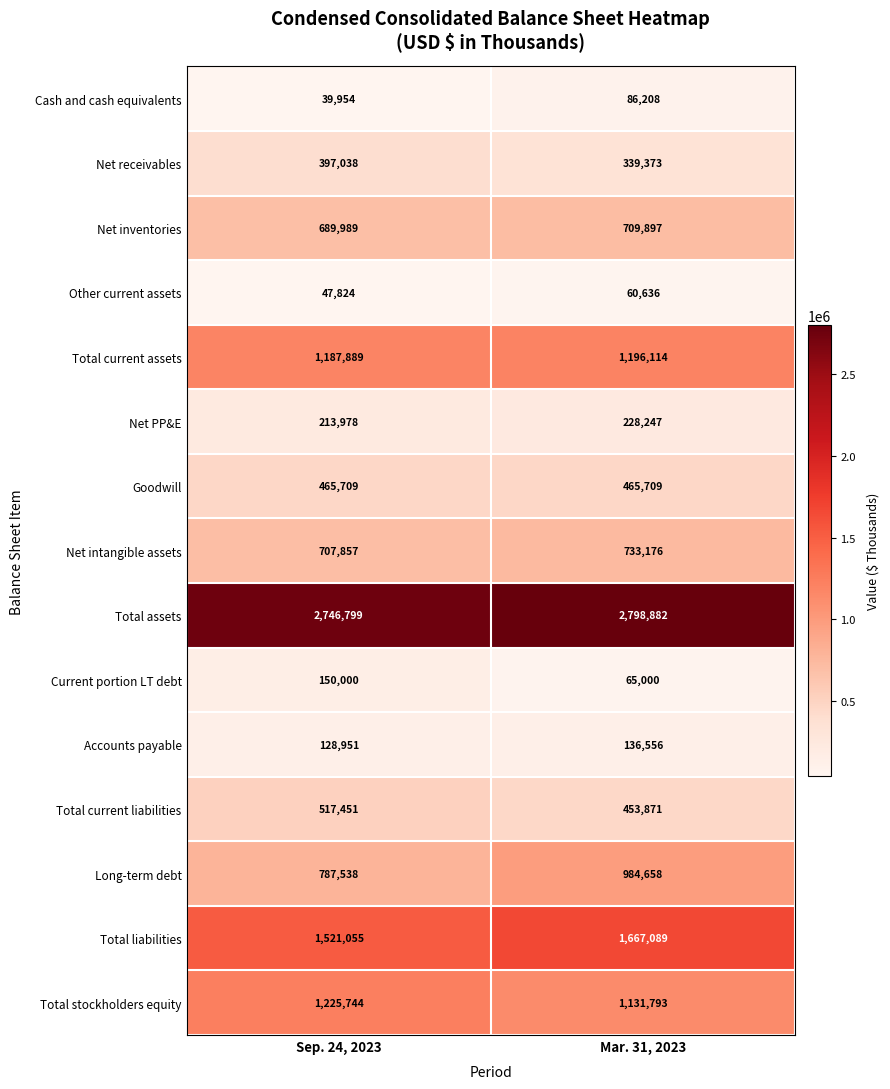

What is the lowest value of the Accounts payable series?

128951